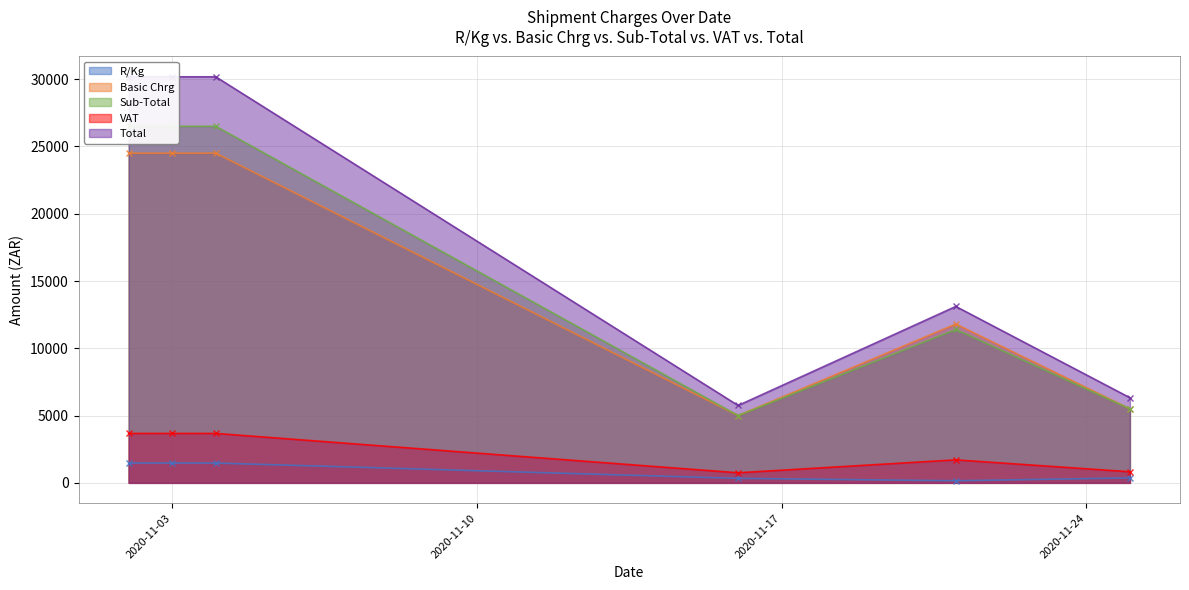

Which category has the lowest value in the Sub-Total series?

2020-11-16